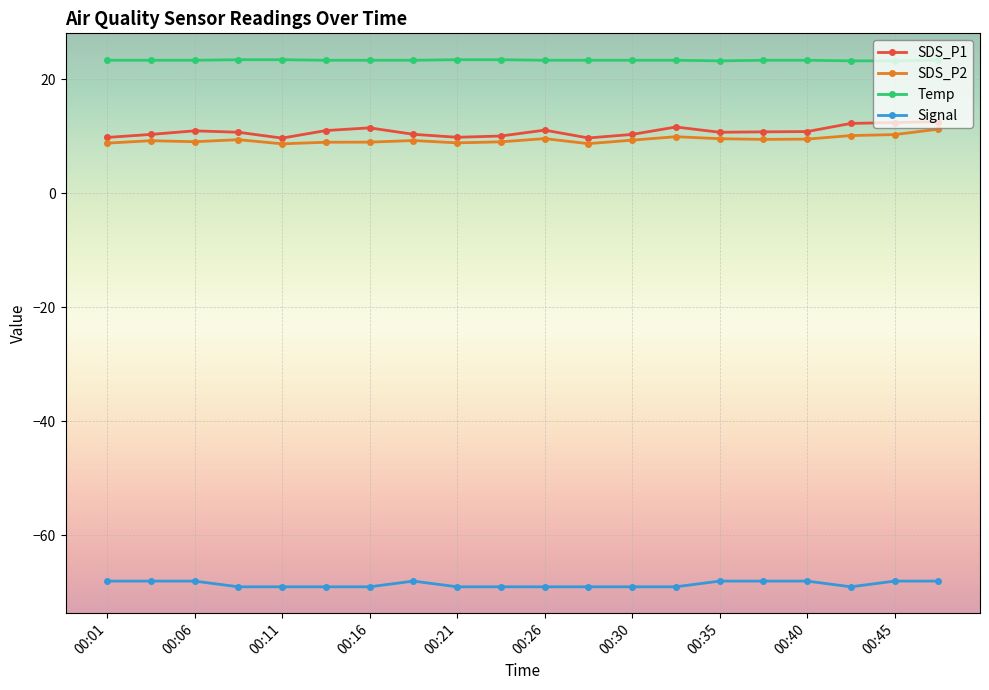

What is the value of the SDS_P1 point at the 12th from the left?

9.7